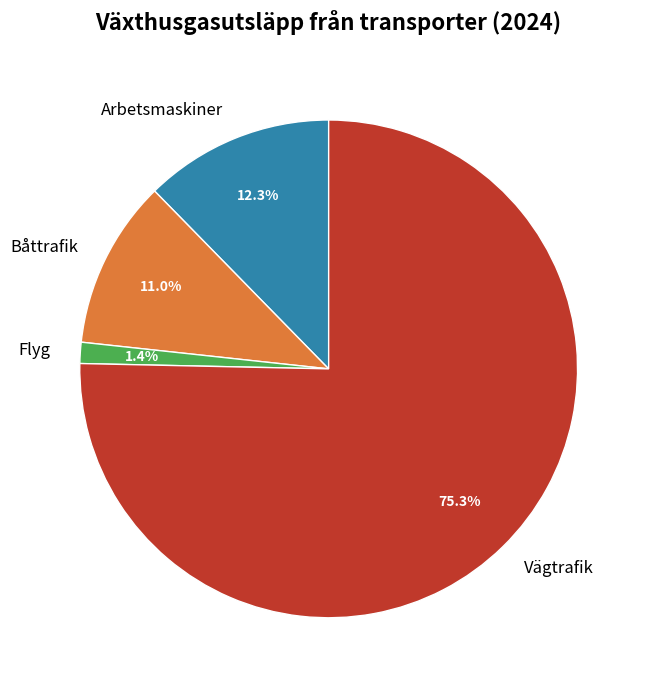

The Vägtrafik slice represents 75% of the pie. True or false?

True